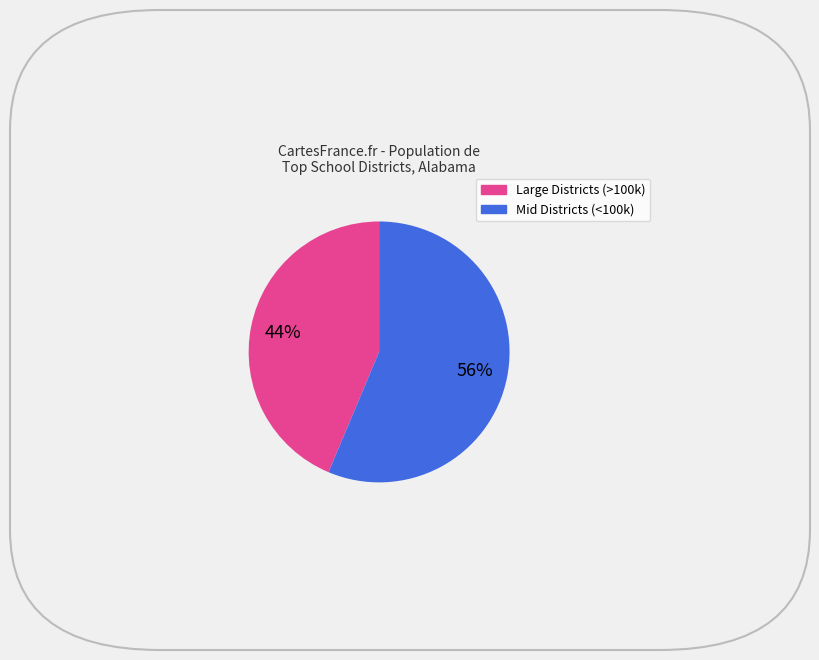

How many slices are in this pie chart?

2